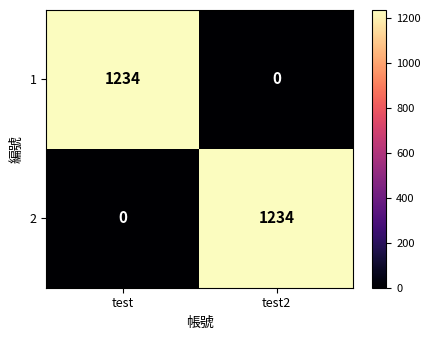

What is the highest value of the 2 series?

1234